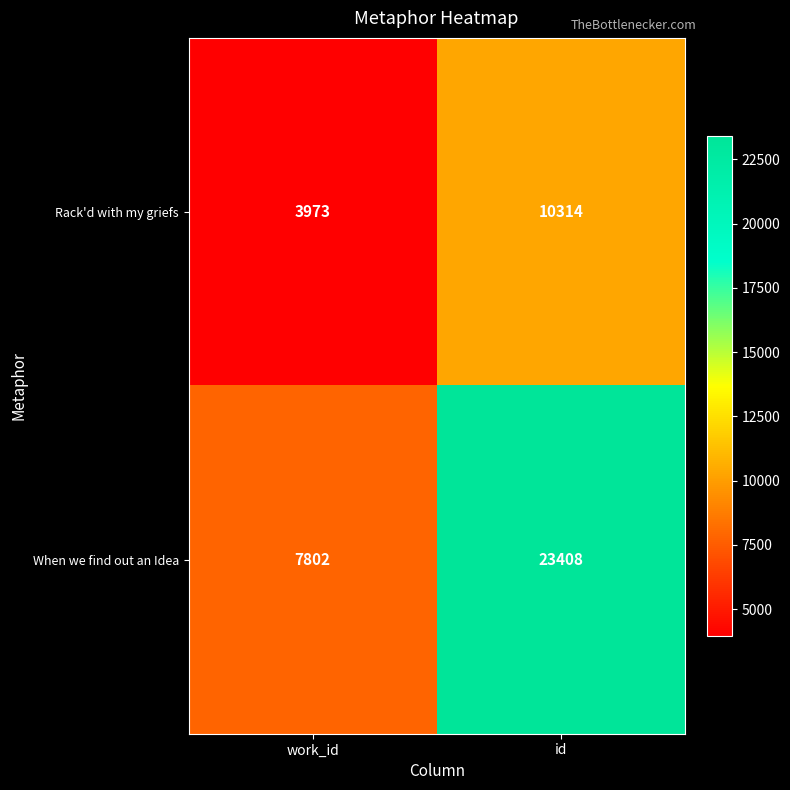

Which label corresponds to the smallest value in the chart?

work_id